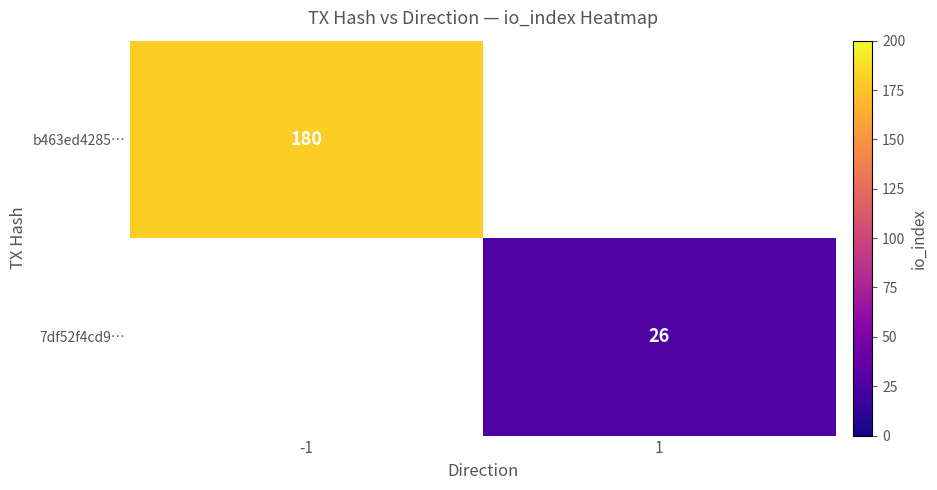

Is it true that 7df52f4cd9… equals 13 at 1?

False